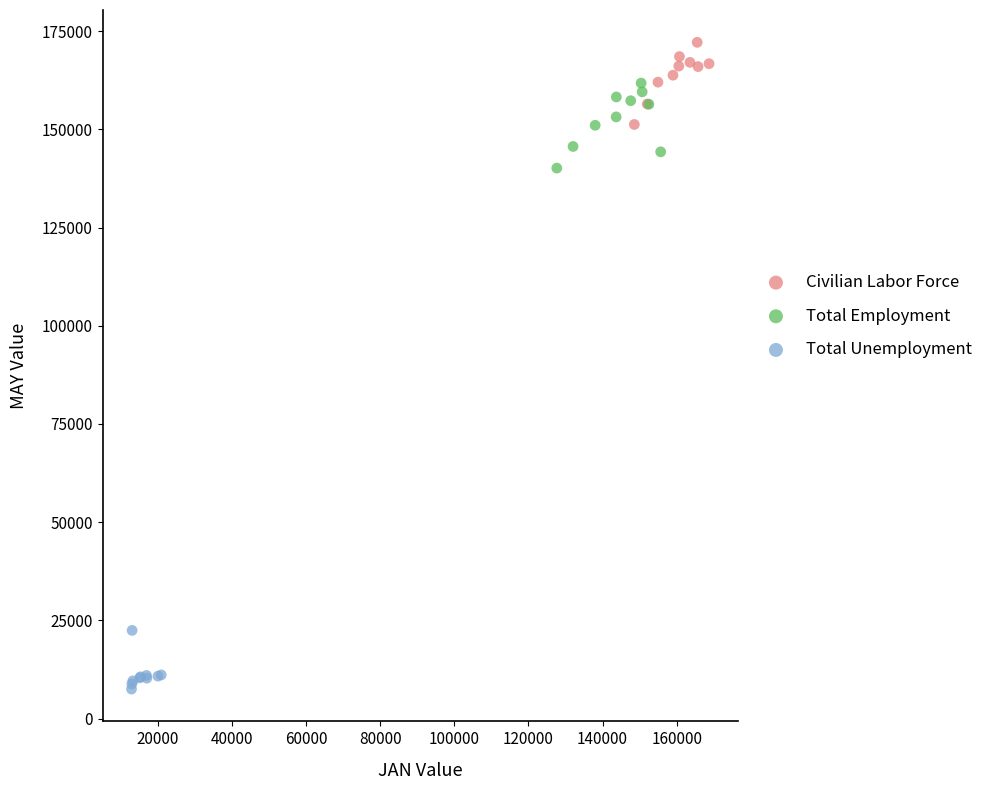

Which series contains the highest Y value?

Civilian Labor Force